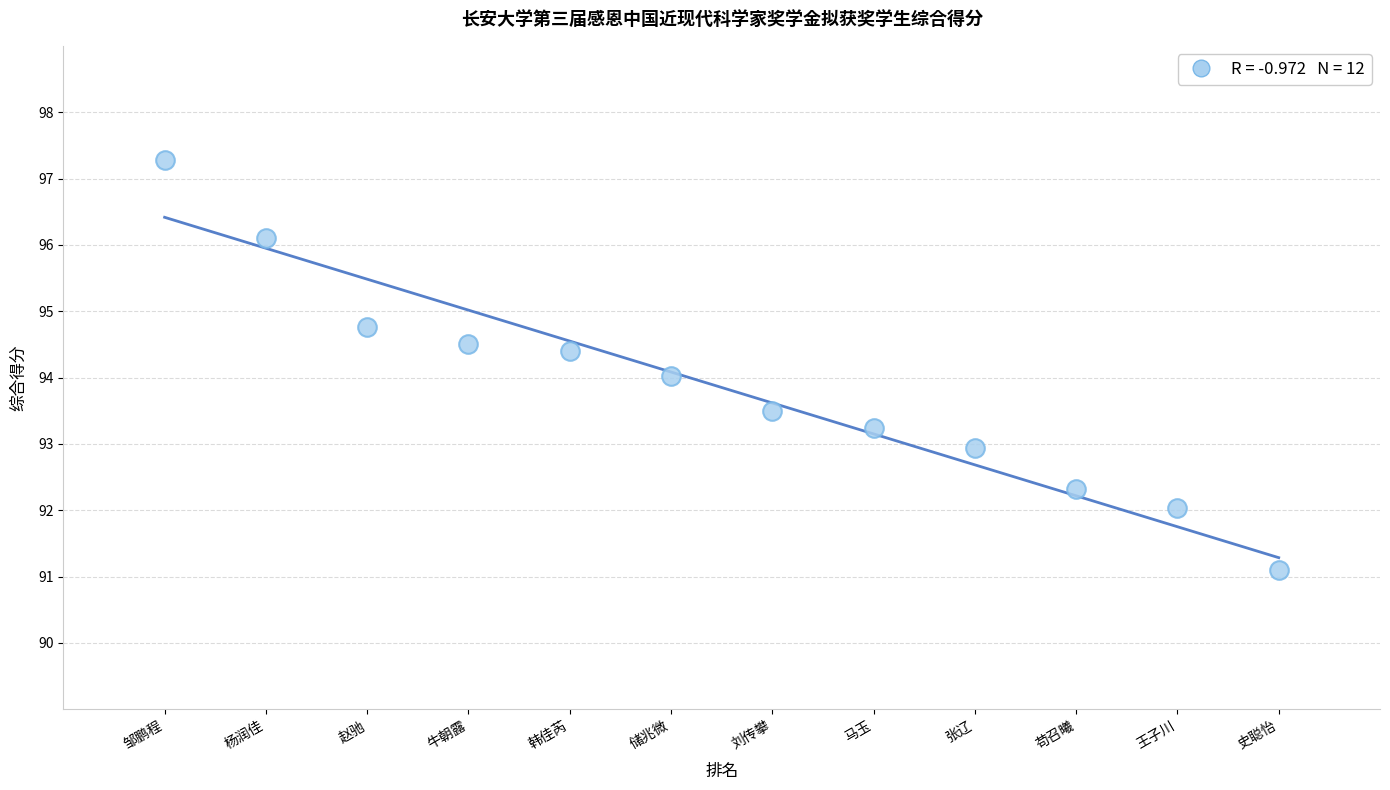

What is the range of X values (max minus min)?

11.0